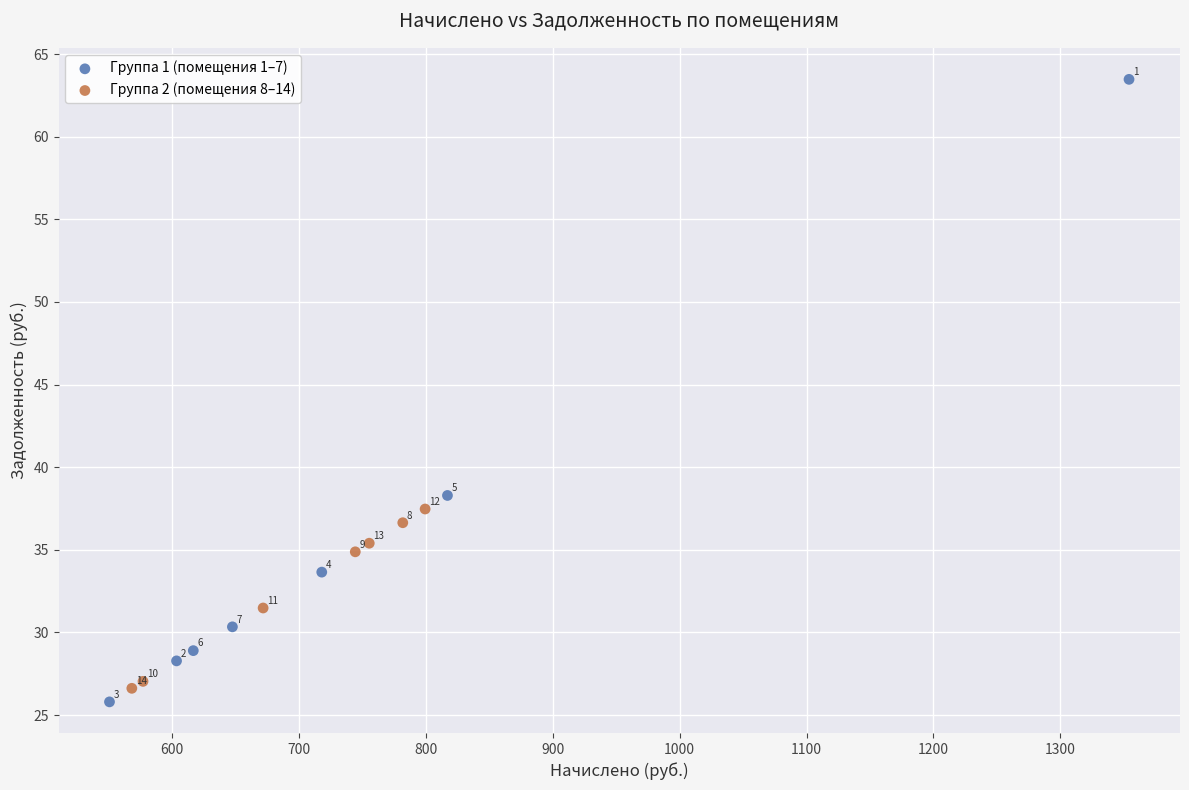

Which series contains the lowest Y value?

Группа 1 (помещения 1–7)